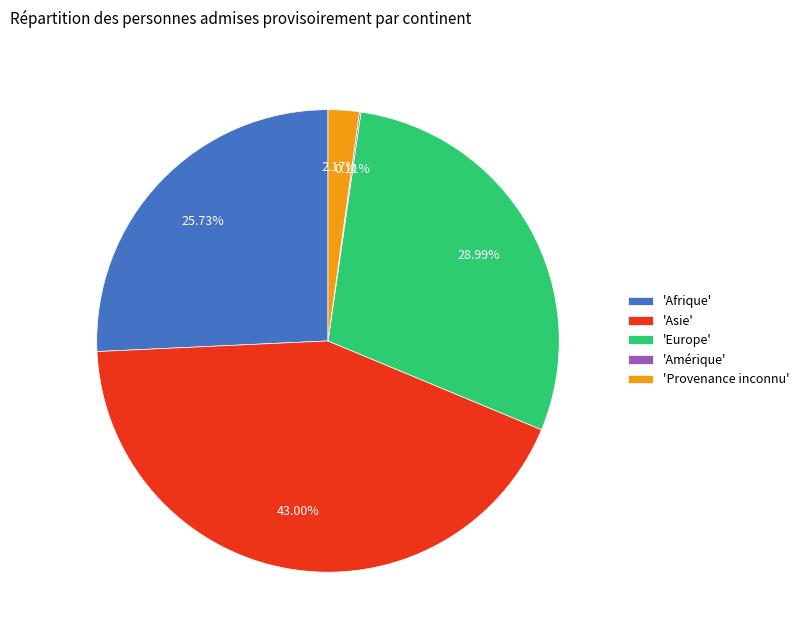

Combined, do 'Europe' and 'Afrique' account for over 50%?

Yes